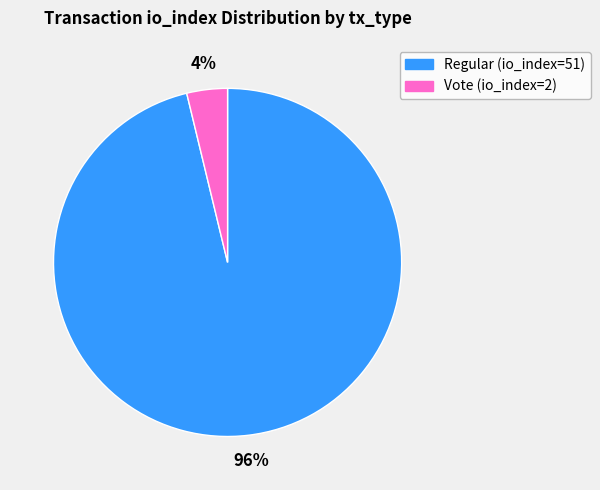

Which slice is the largest?

Regular